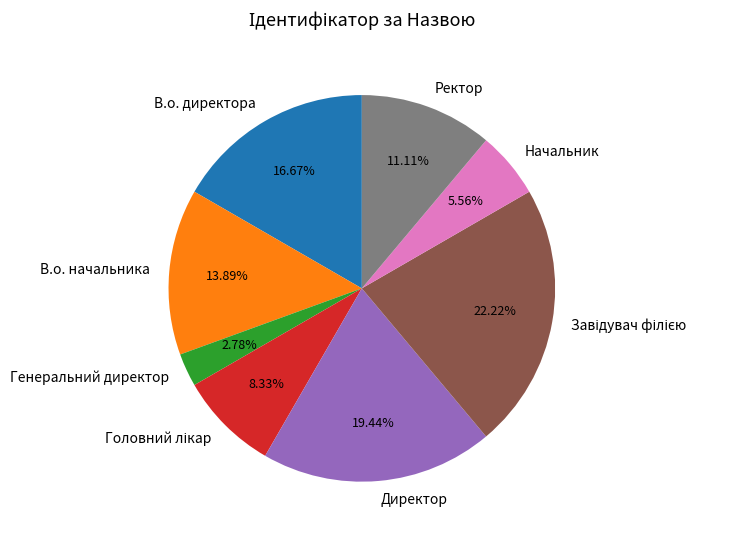

Between Ректор and В.о. начальника, which is larger?

В.о. начальника